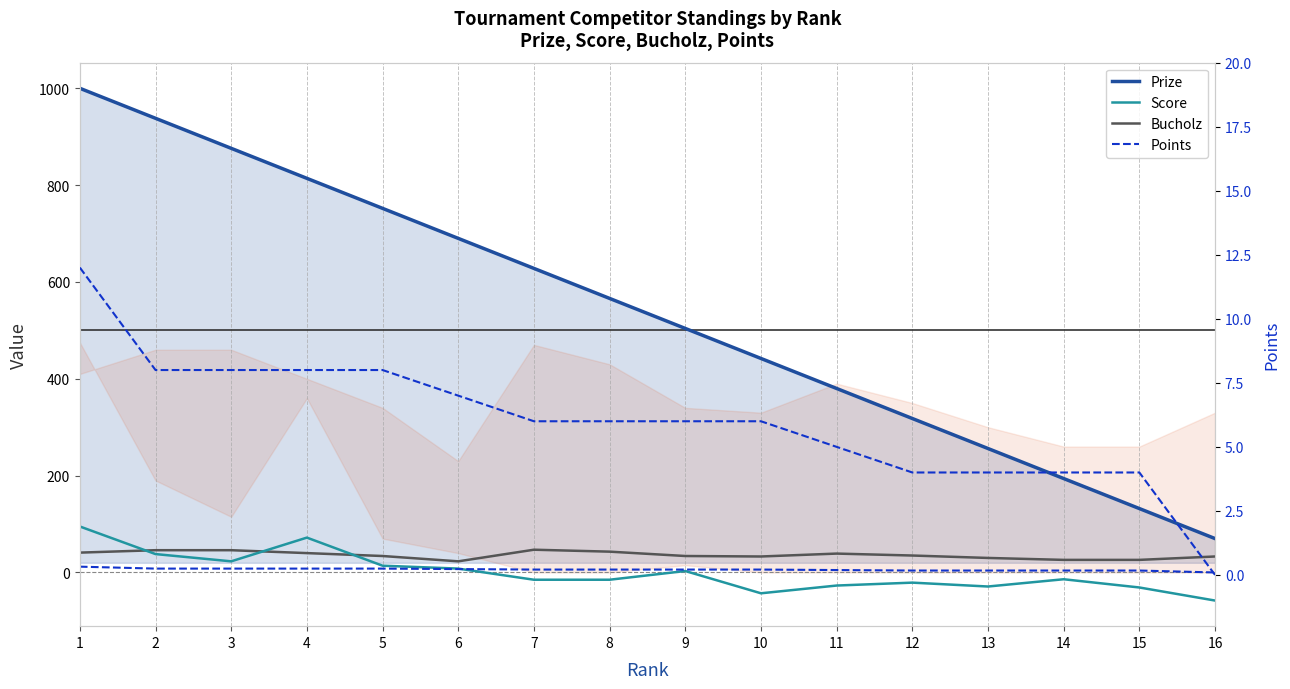

Is it true that Bucholz equals 30 at 2?

False